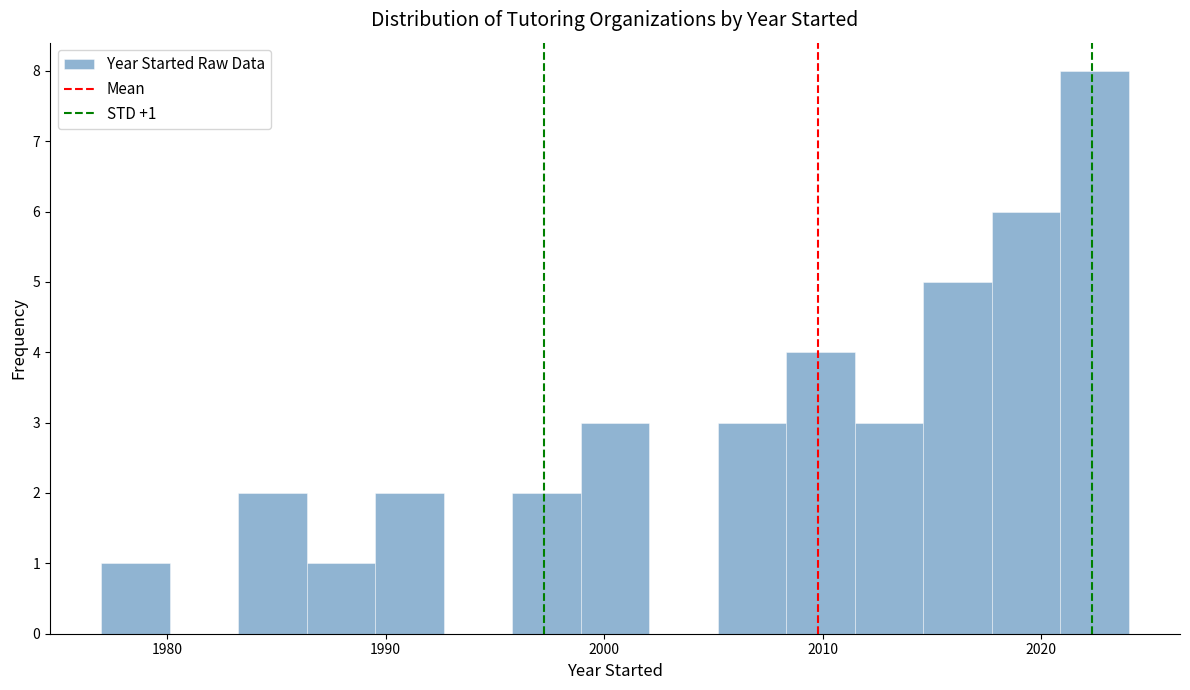

Read against the x-axis, roughly where is the centre of the tallest bar?

2022